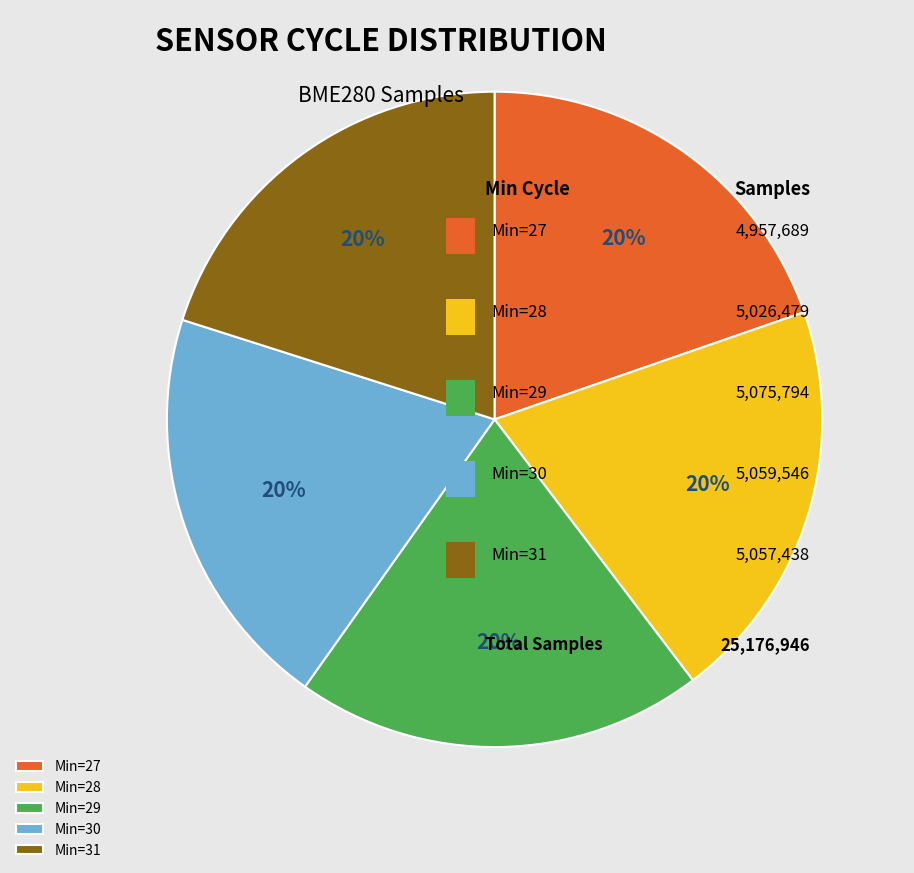

Is there any slice that represents more than half of the pie?

No